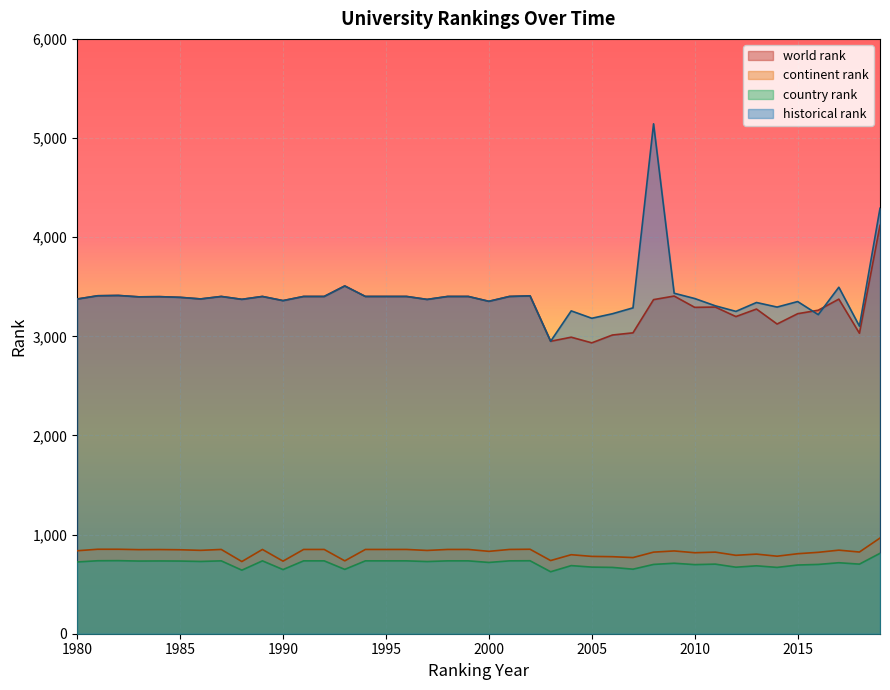

What is the average value of the continent rank series?

823.5